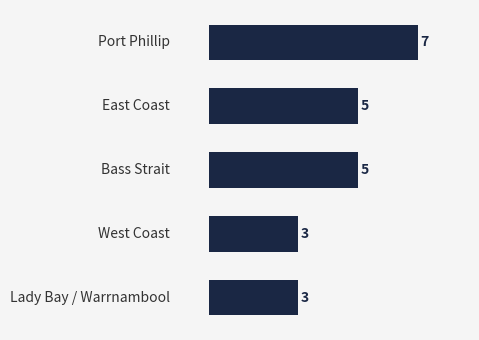

What is the average value?

5